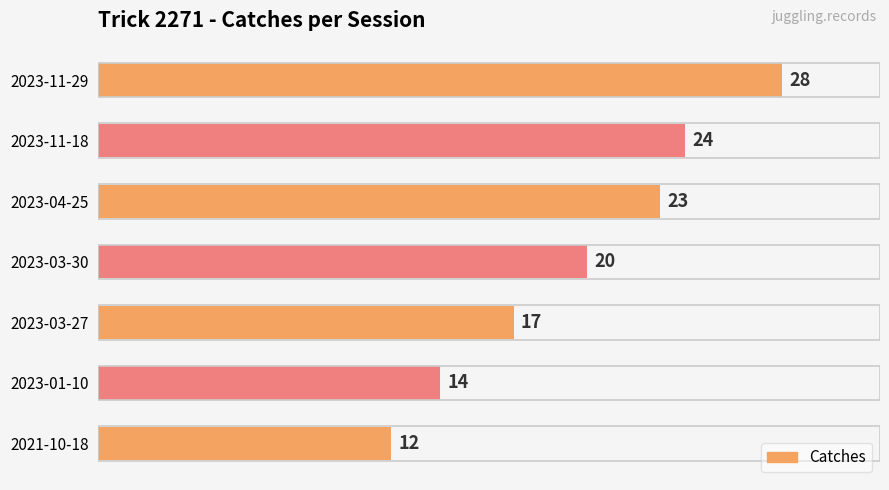

List the labels in order of value, largest first.

2023-11-29, 2023-11-18, 2023-04-25, 2023-03-30, 2023-03-27, 2023-01-10, 2021-10-18